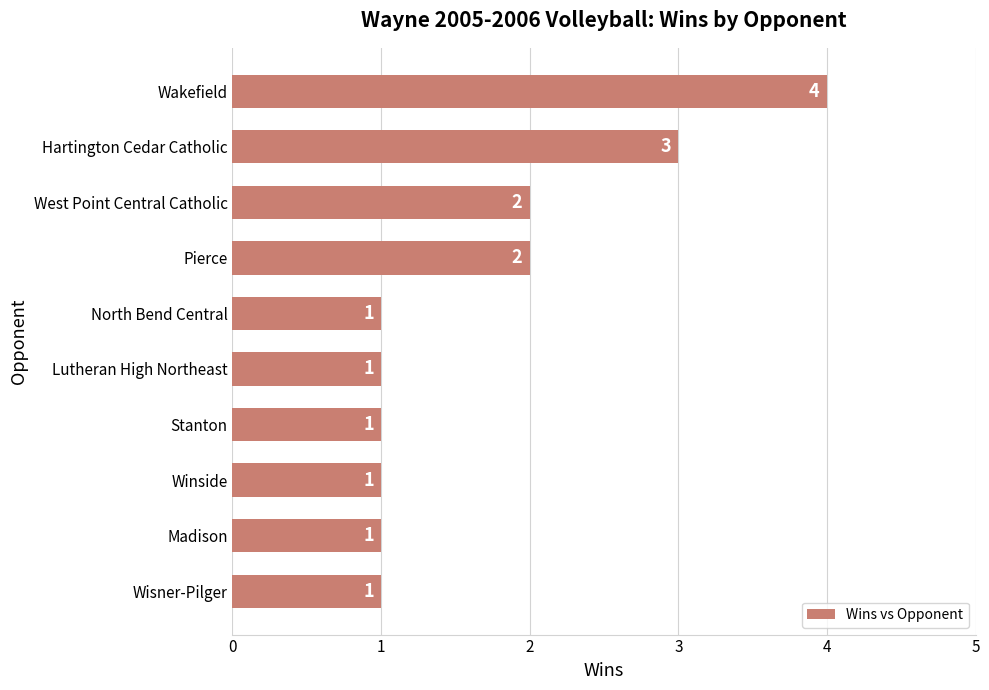

What is the value of the 7th bar from the top?

1